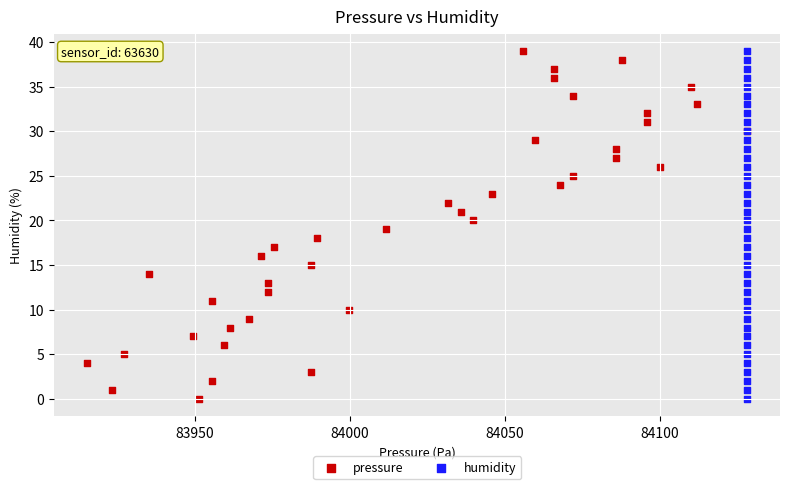

What are all the series names shown in the legend?

pressure, humidity